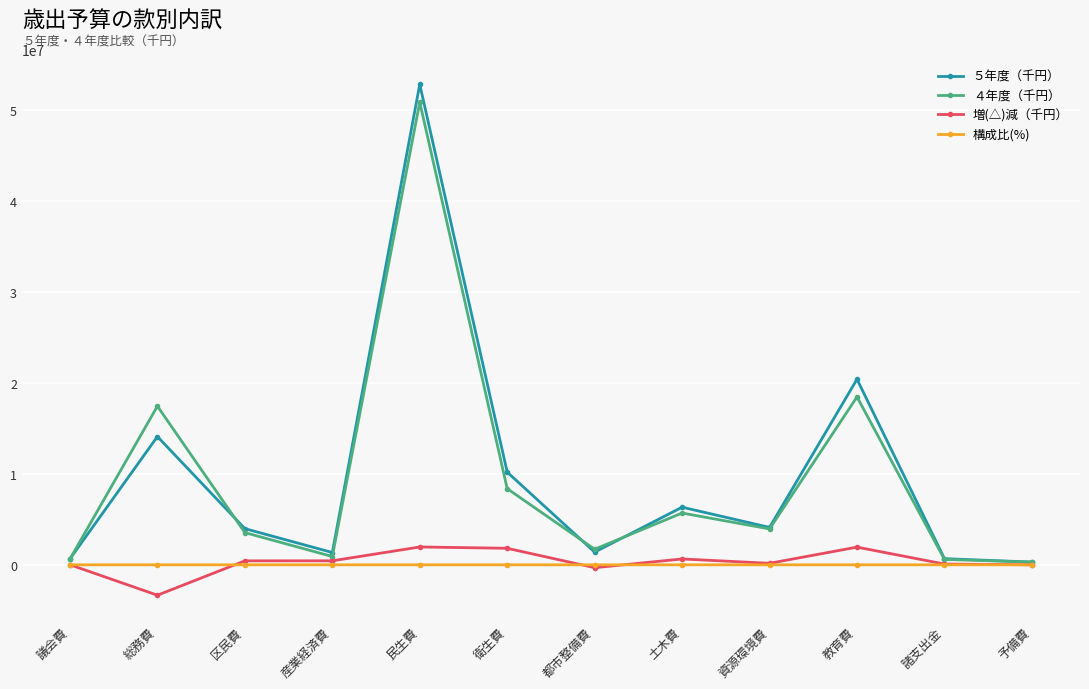

How many data points does each series have?

12